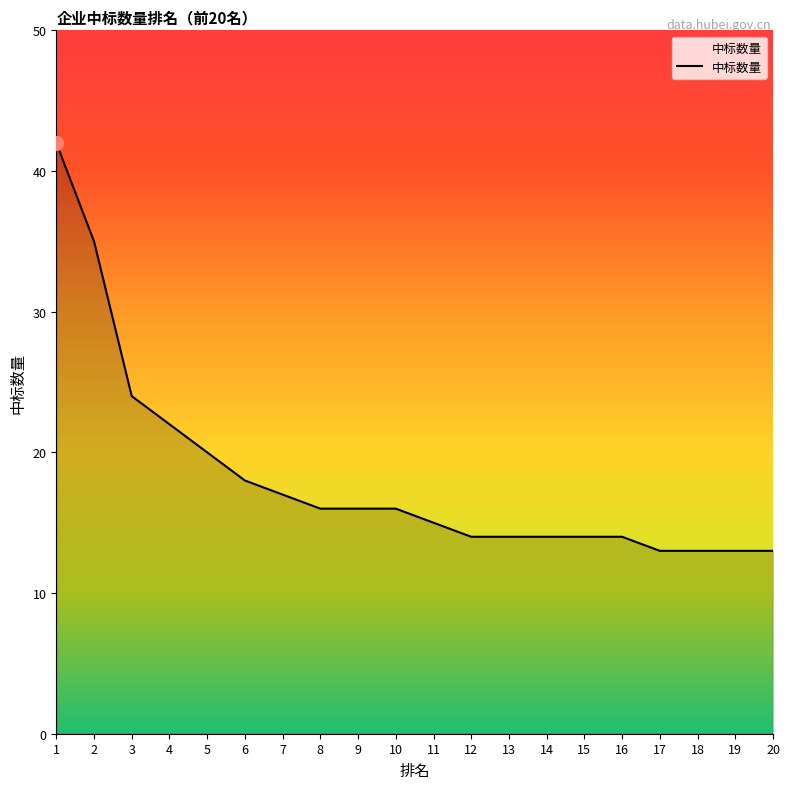

True or false: the data shows 16 at 9.

True